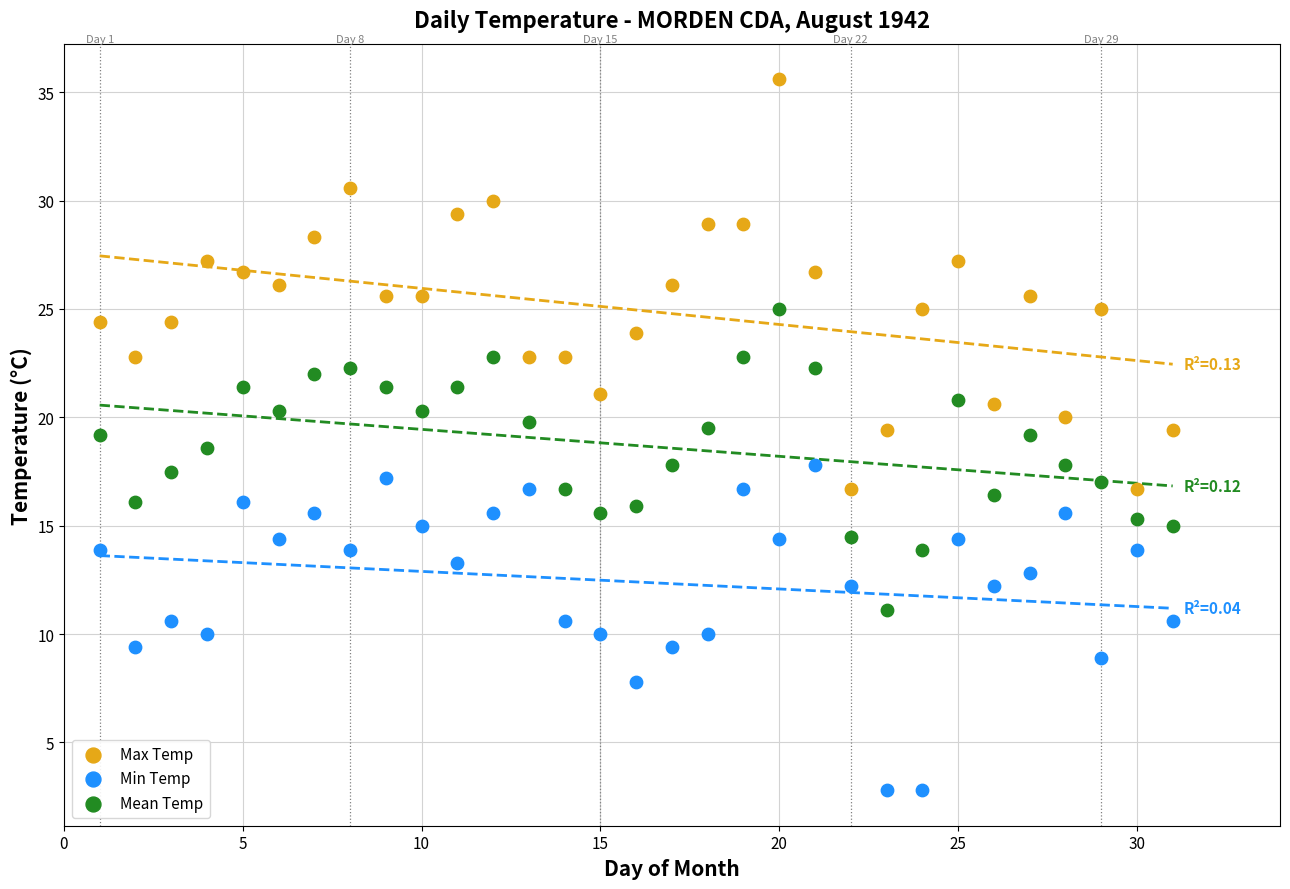

Which series has the largest Y range (max minus min)?

Max Temp